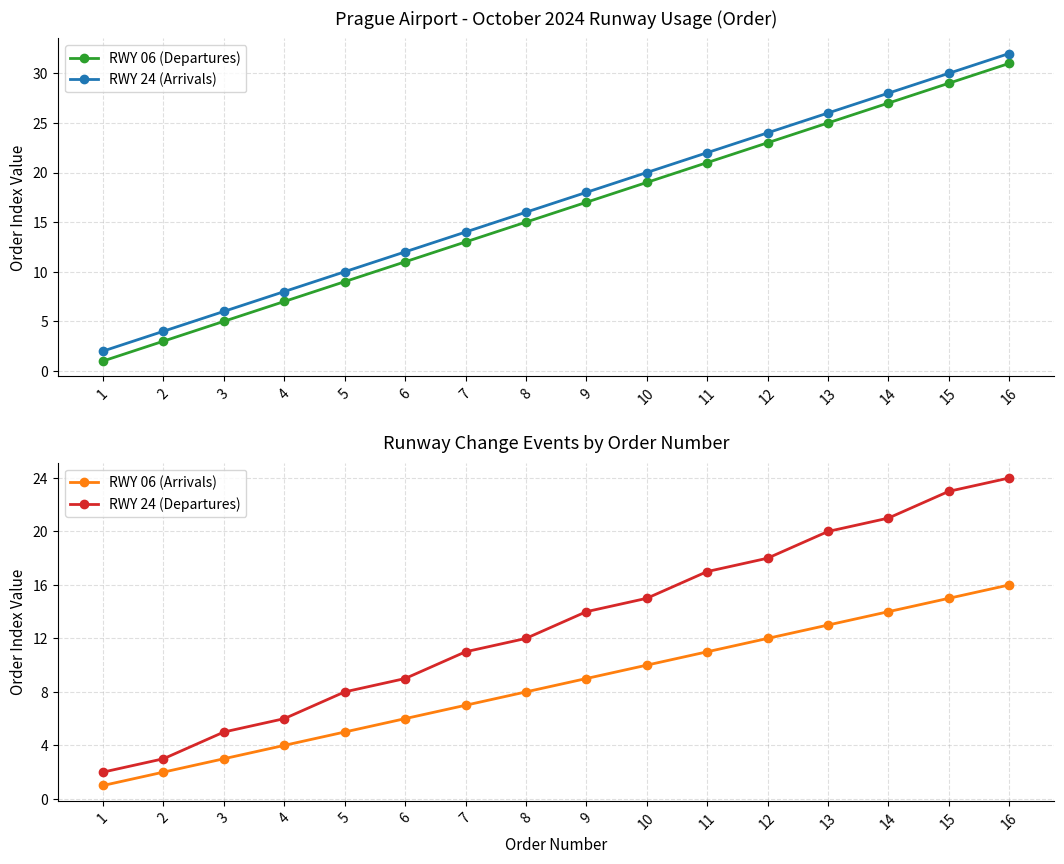

True or false: RWY 24 (Arrivals) has a value of 14 at 7.

True